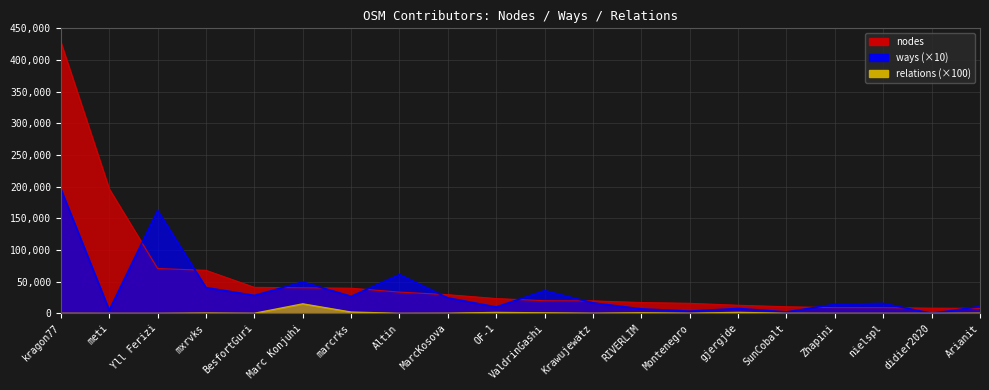

How many data points in relations are above 200?

8